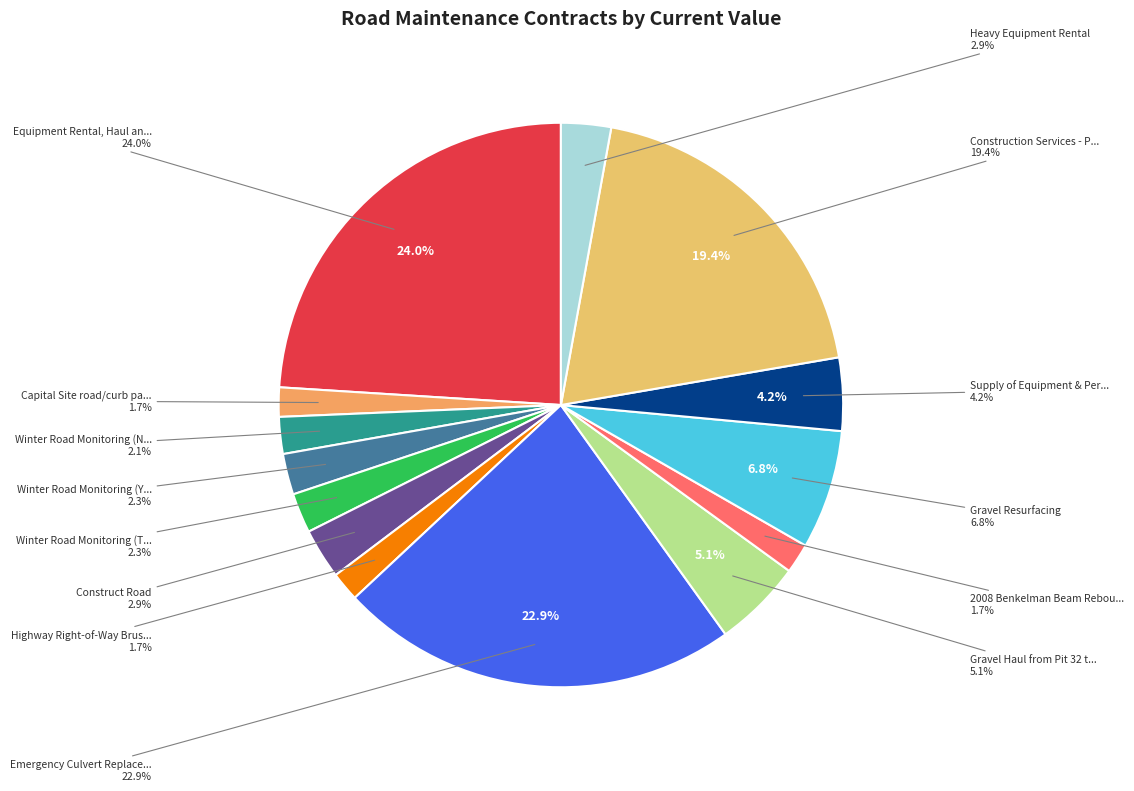

To the nearest percent, what portion does 2008 Benkelman Beam Rebound Program represent?

2%